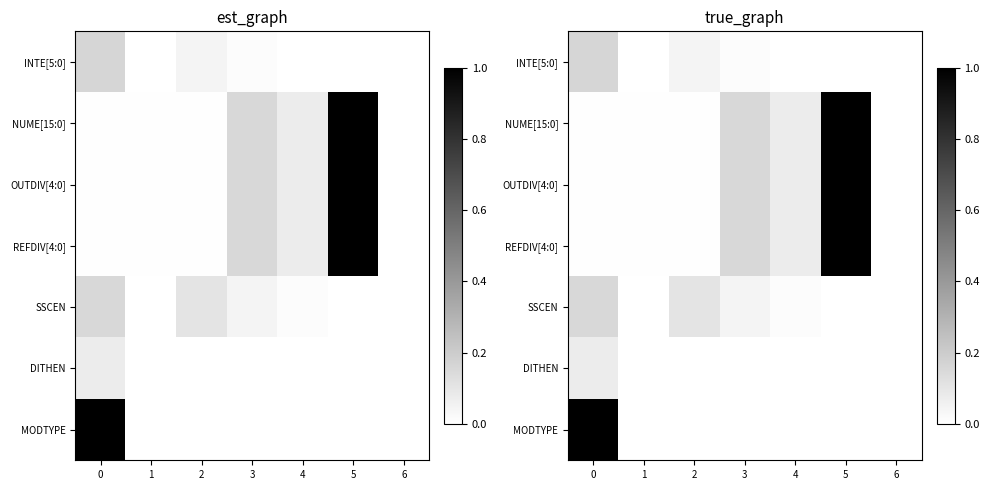

At how many categories does at least one series exceed 0?

6